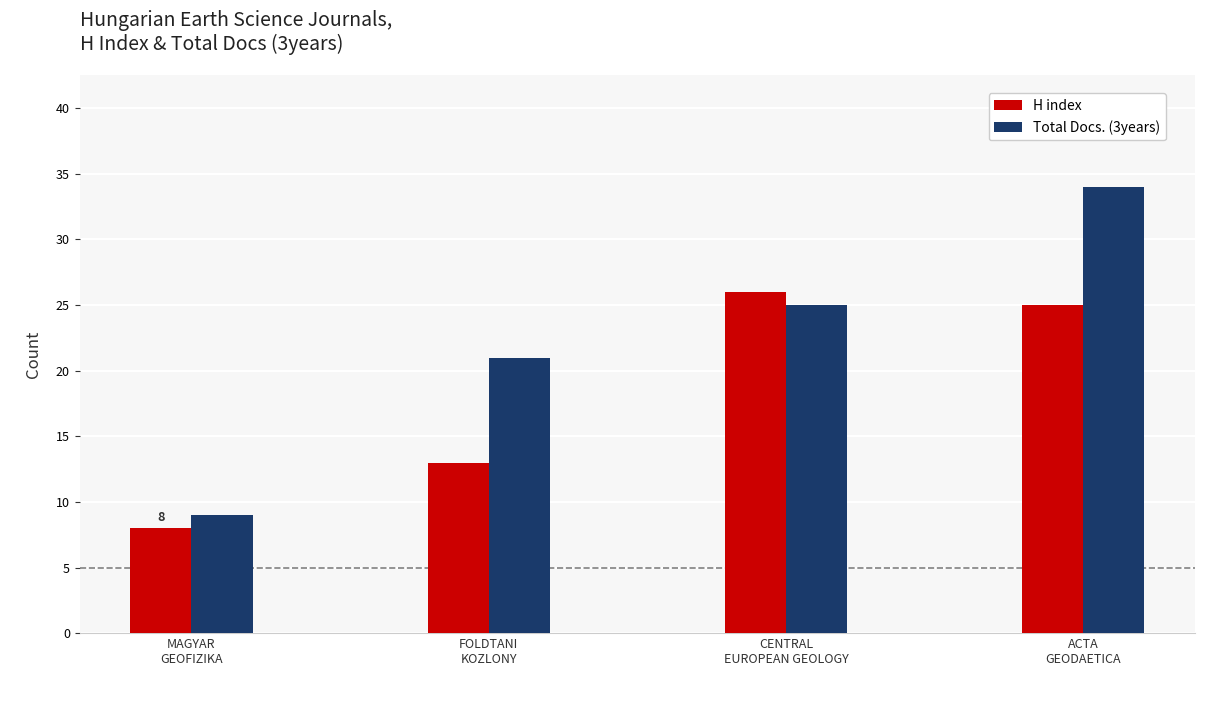

What is the value of the H index bar at the 4th from the left?

25